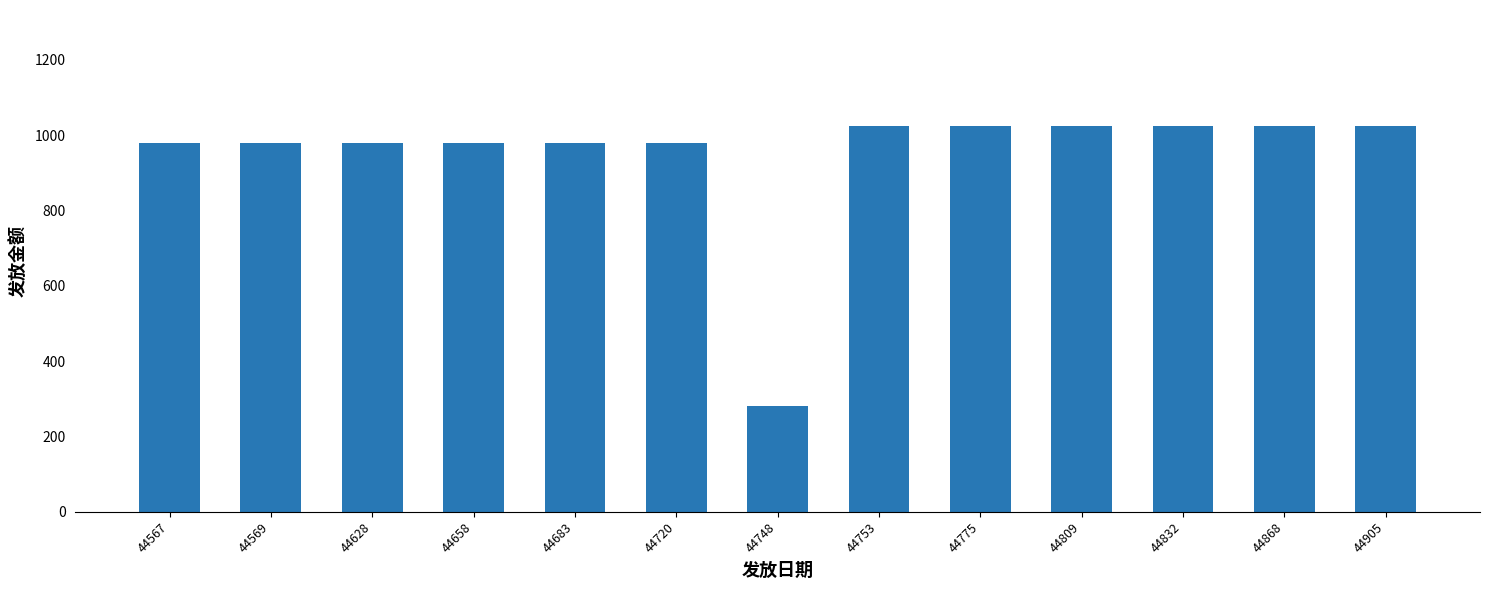

Approximately how many times larger is the value at 44683 compared to 44809?

1.0